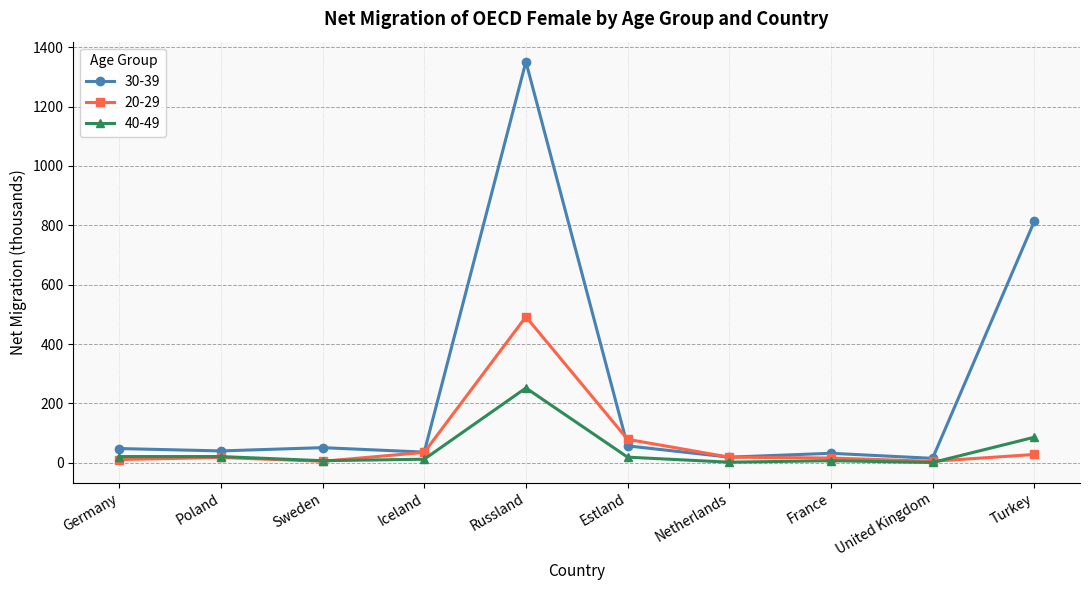

Which series has the largest total across all categories?

30-39